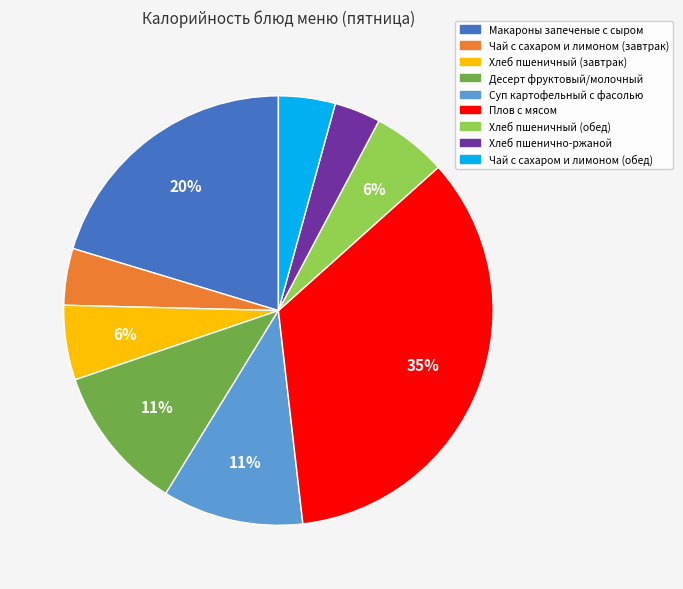

Which has a higher value, Плов с мясом or Десерт фруктовый/молочный?

Плов с мясом